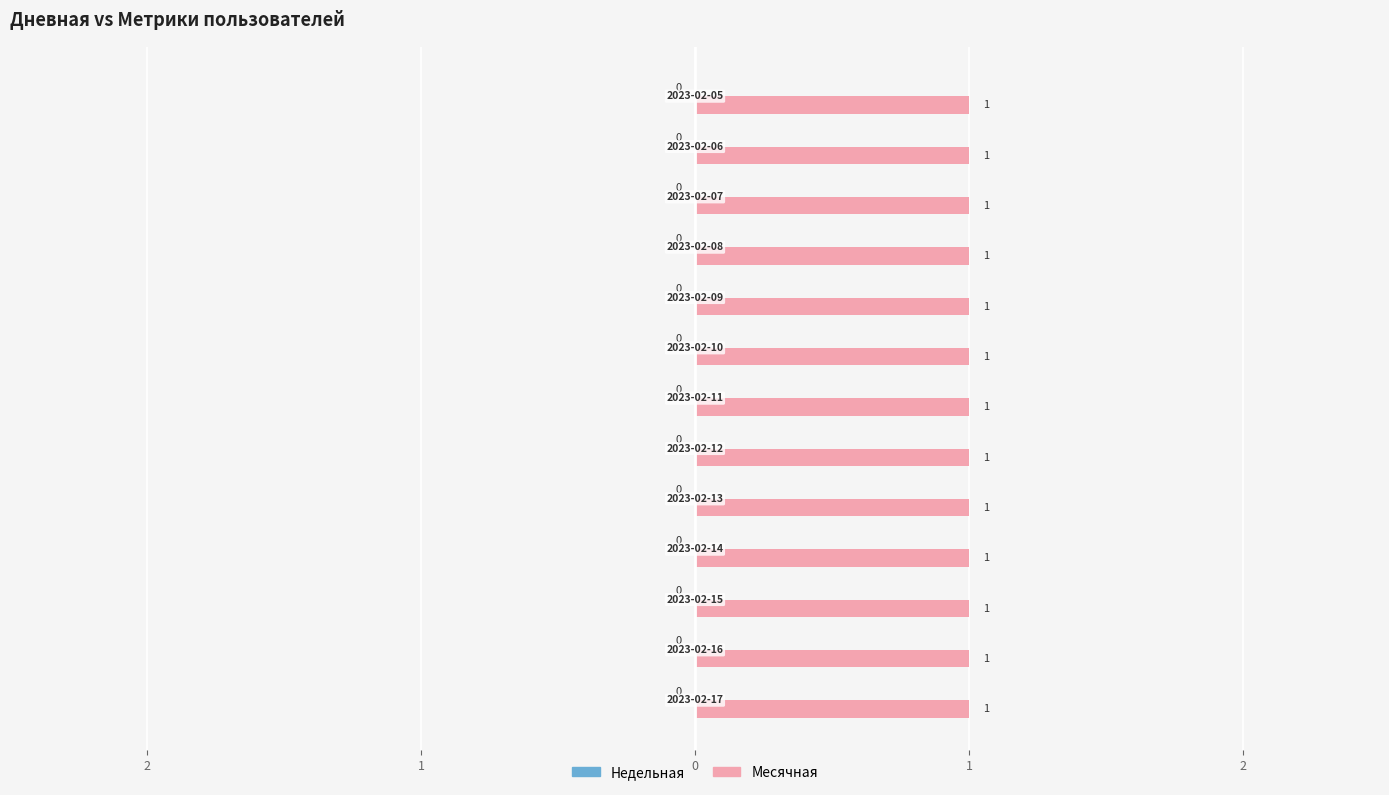

What is the difference between the highest and lowest values at 2023-02-16?

1